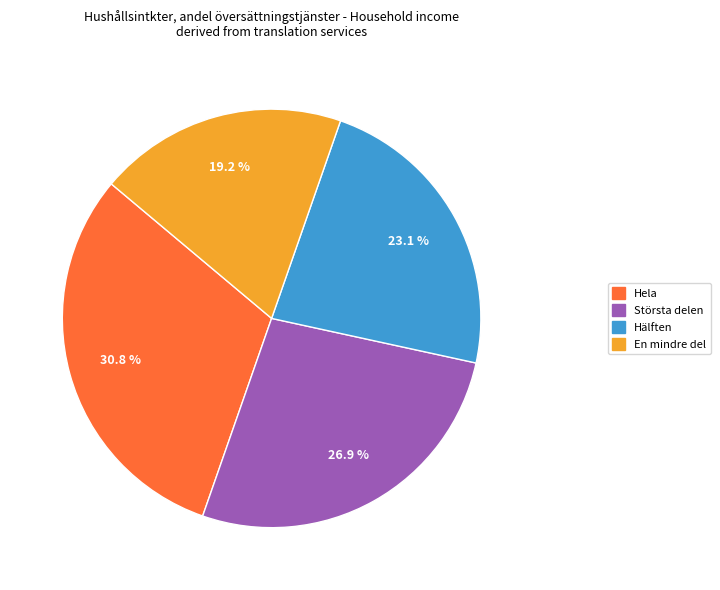

Which slice is the smallest?

En mindre del